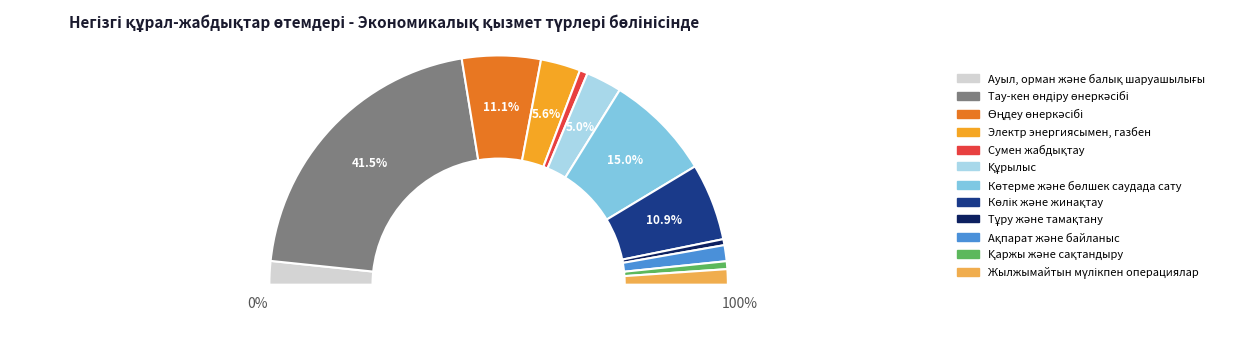

Which slice is the largest?

Тау-кен өндіру өнеркәсібі